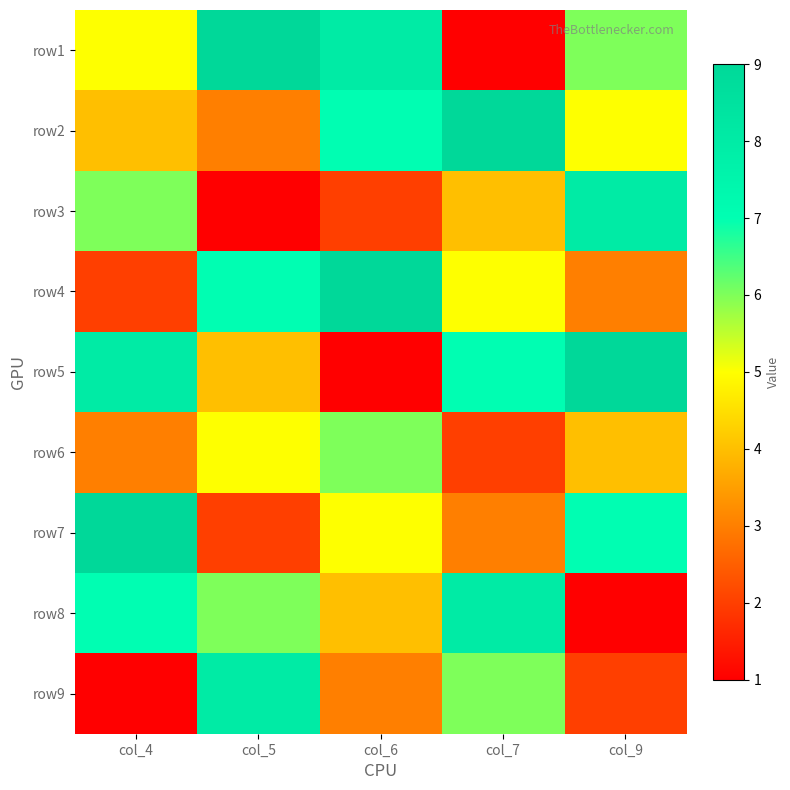

Reading left to right, extract all data points from this chart.

row1: col_4=5	col_5=9	col_6=8	col_7=1	col_9=6
row2: col_4=4	col_5=3	col_6=7	col_7=9	col_9=5
row3: col_4=6	col_5=1	col_6=2	col_7=4	col_9=8
row4: col_4=2	col_5=7	col_6=9	col_7=5	col_9=3
row5: col_4=8	col_5=4	col_6=1	col_7=7	col_9=9
row6: col_4=3	col_5=5	col_6=6	col_7=2	col_9=4
row7: col_4=9	col_5=2	col_6=5	col_7=3	col_9=7
row8: col_4=7	col_5=6	col_6=4	col_7=8	col_9=1
row9: col_4=1	col_5=8	col_6=3	col_7=6	col_9=2